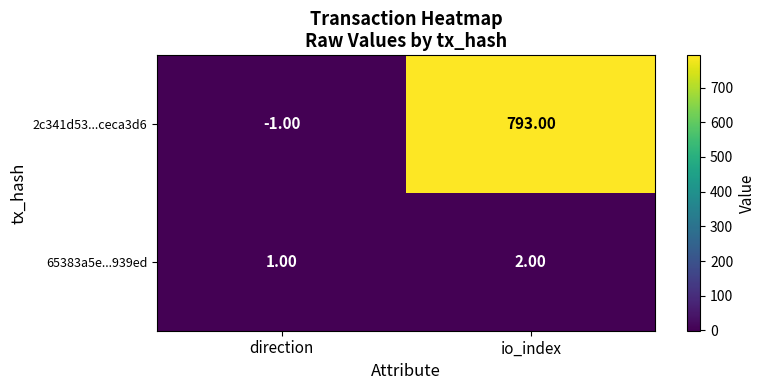

What is the difference between the maximum and minimum values in the 2c341d53...ceca3d6 series?

794